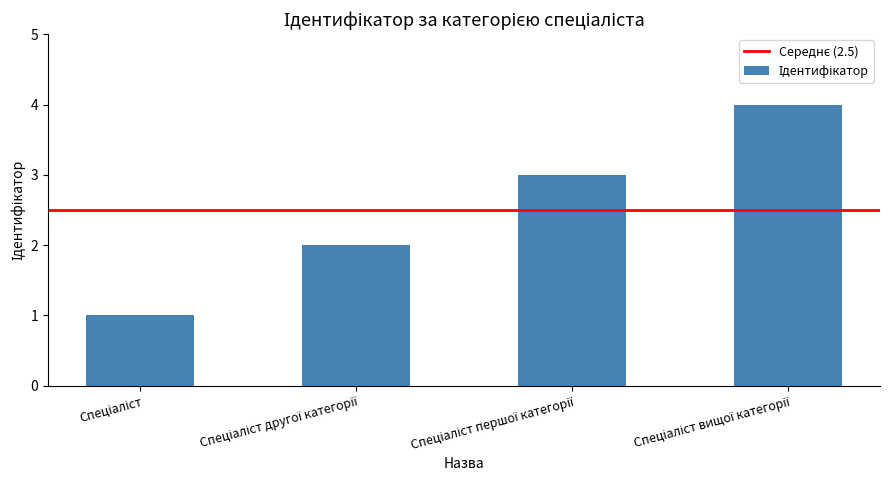

How many data points does each series have?

4